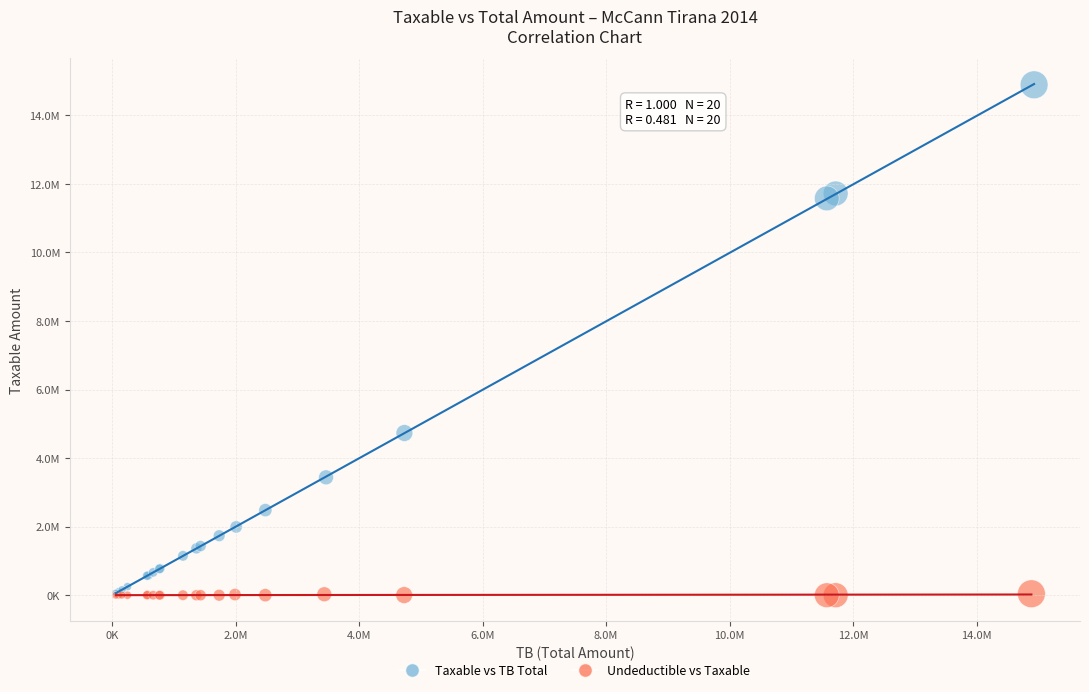

What are all the series names shown in the legend?

Taxable vs TB Total, Undeductible vs Taxable